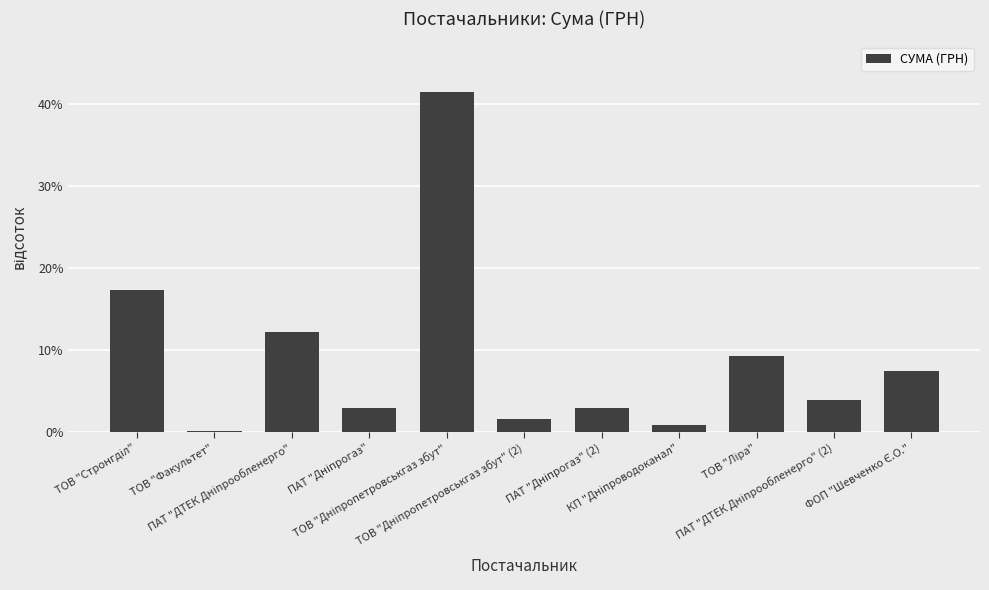

What is the greatest value displayed?

41.4